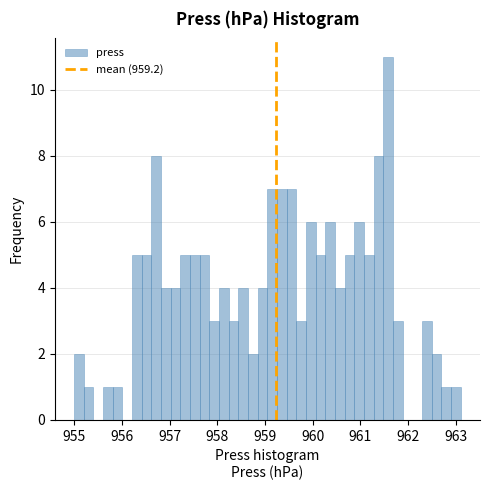

Read against the x-axis, roughly where is the centre of the tallest bar?

961.6